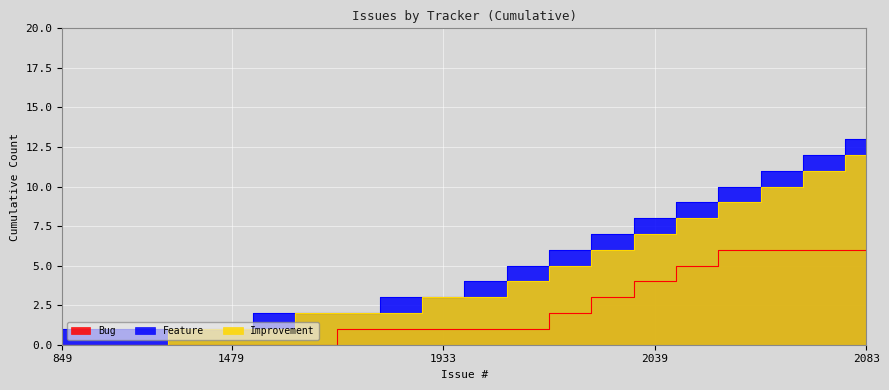

How many lines are shown in the chart?

3